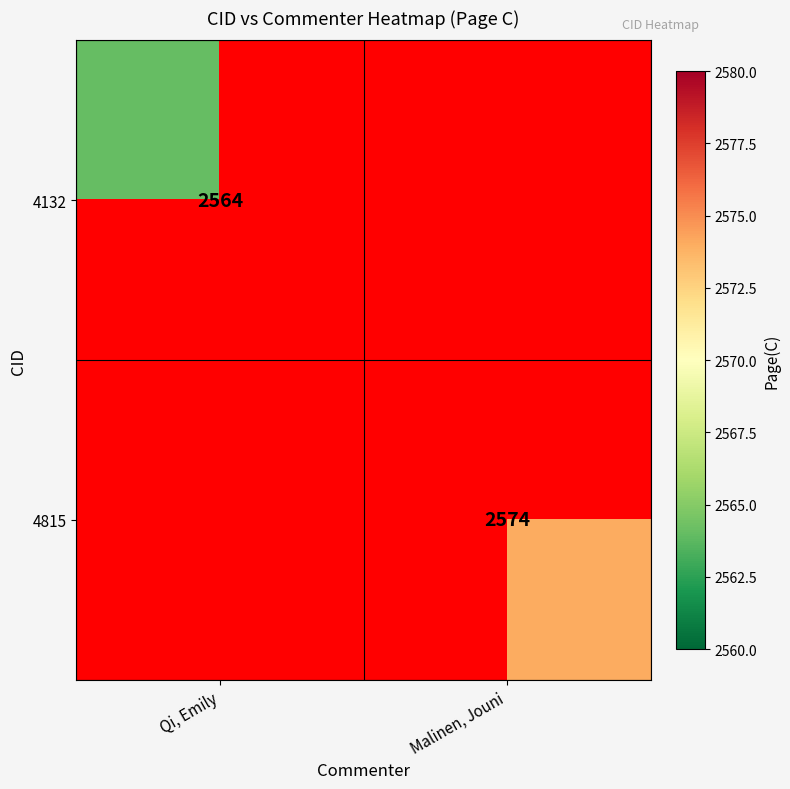

At which category does the chart reach its minimum across all series?

Qi, Emily